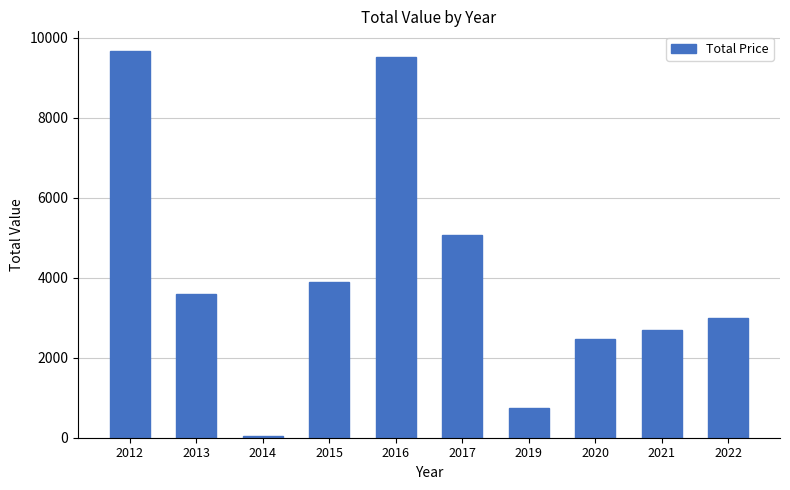

At which label is the value closest to 4865?

2017